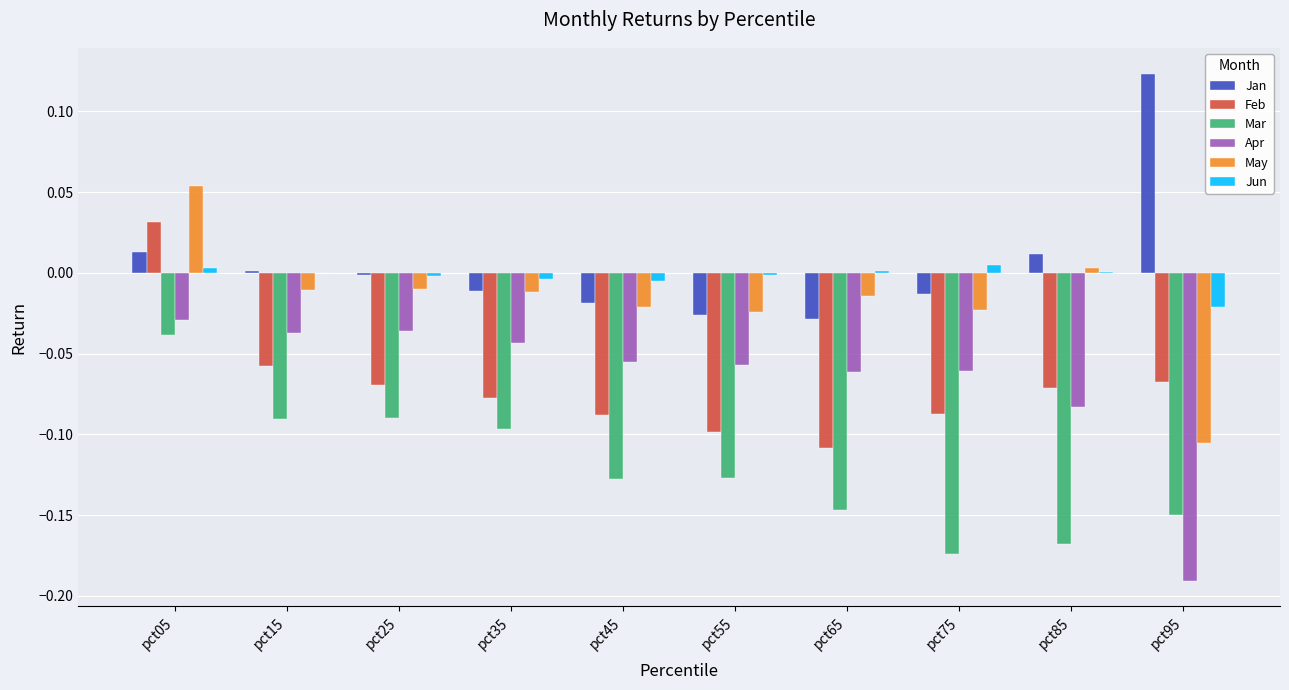

Are the bars horizontal?

No